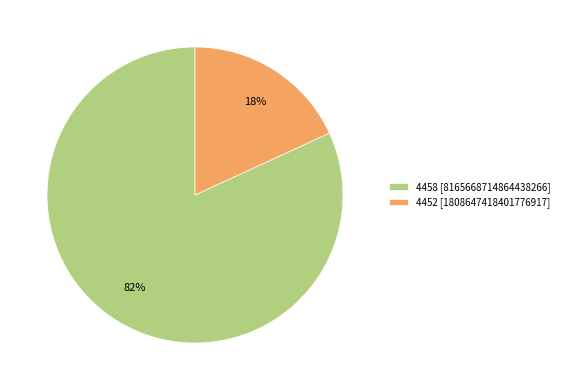

The 4452 slice represents 33% of the pie. True or false?

False